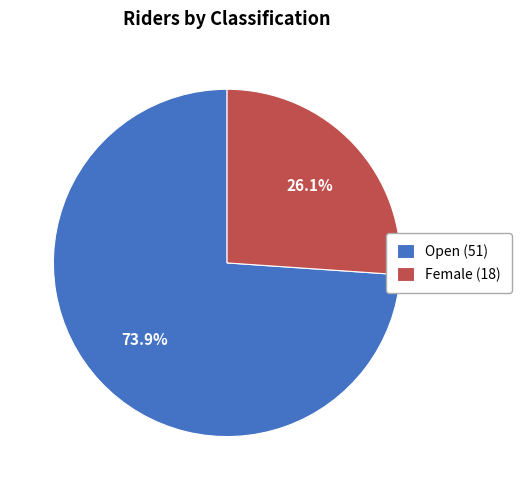

To the nearest percent, what portion does Open represent?

74%